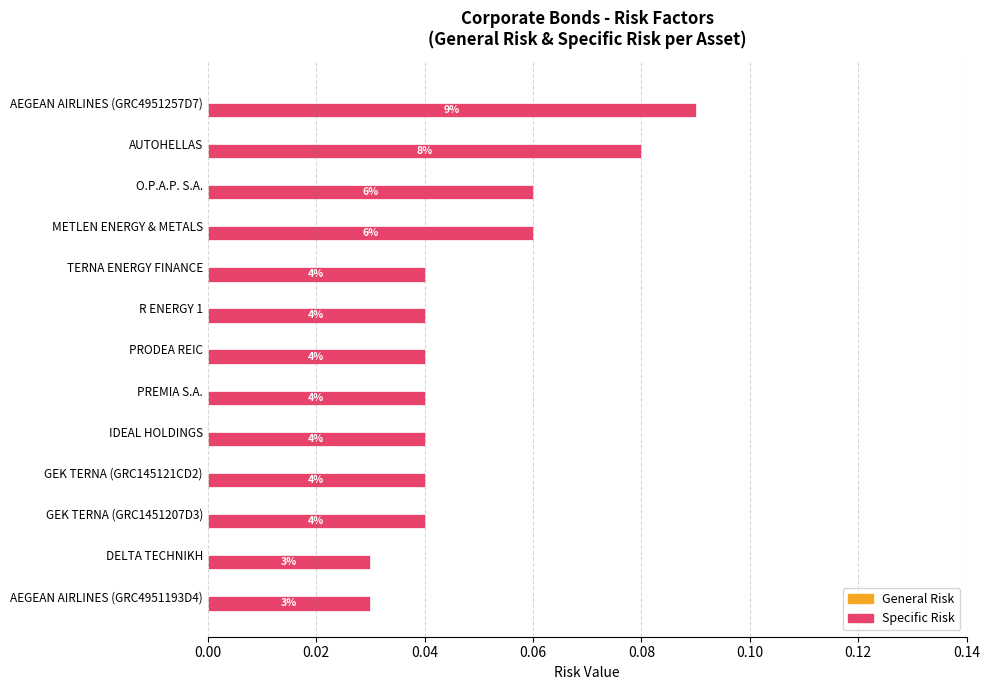

Does the chart contain any negative values?

No